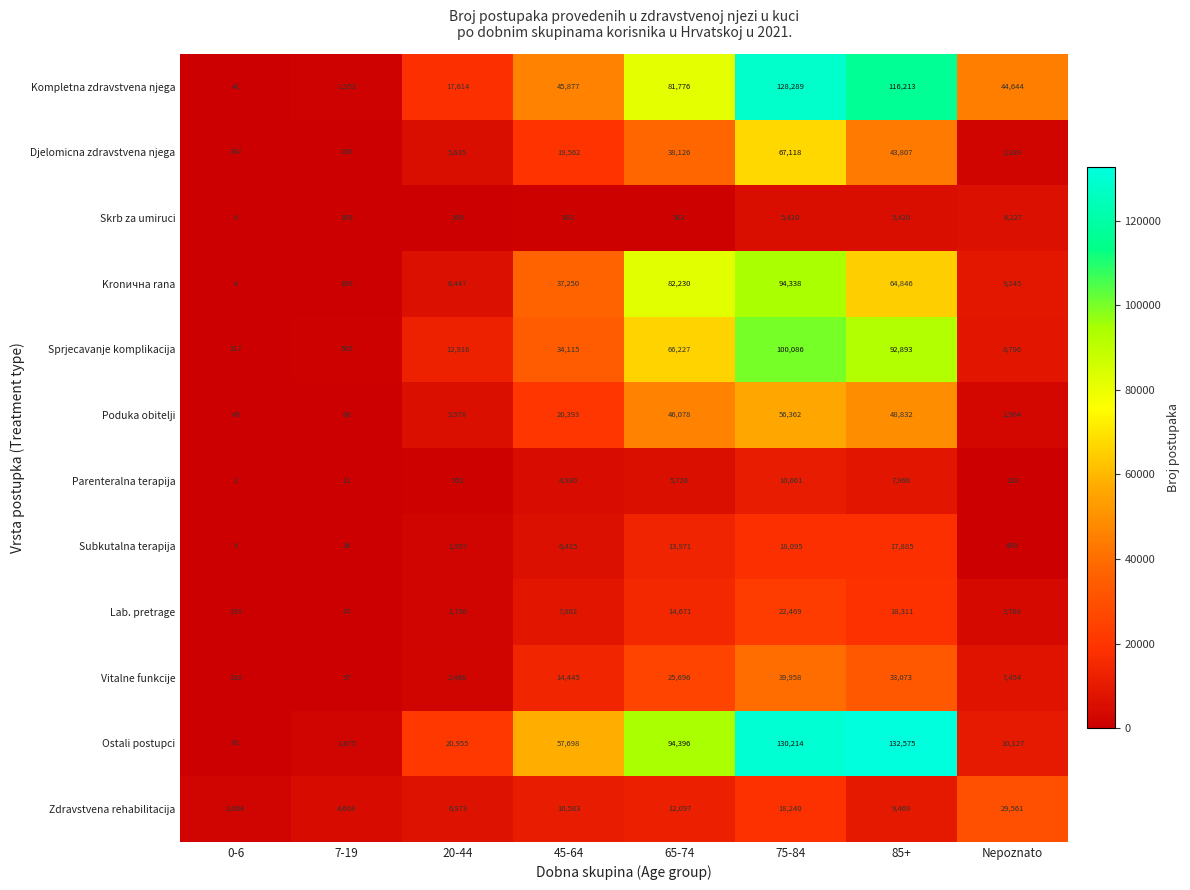

Which category has the highest value in the Poduka obitelji series?

75-84